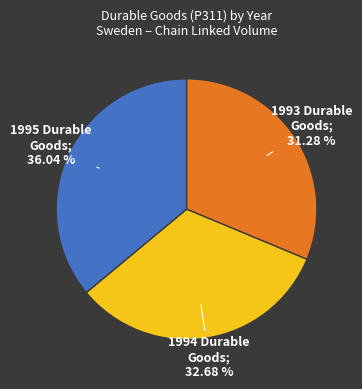

How many segments does this pie chart have?

3